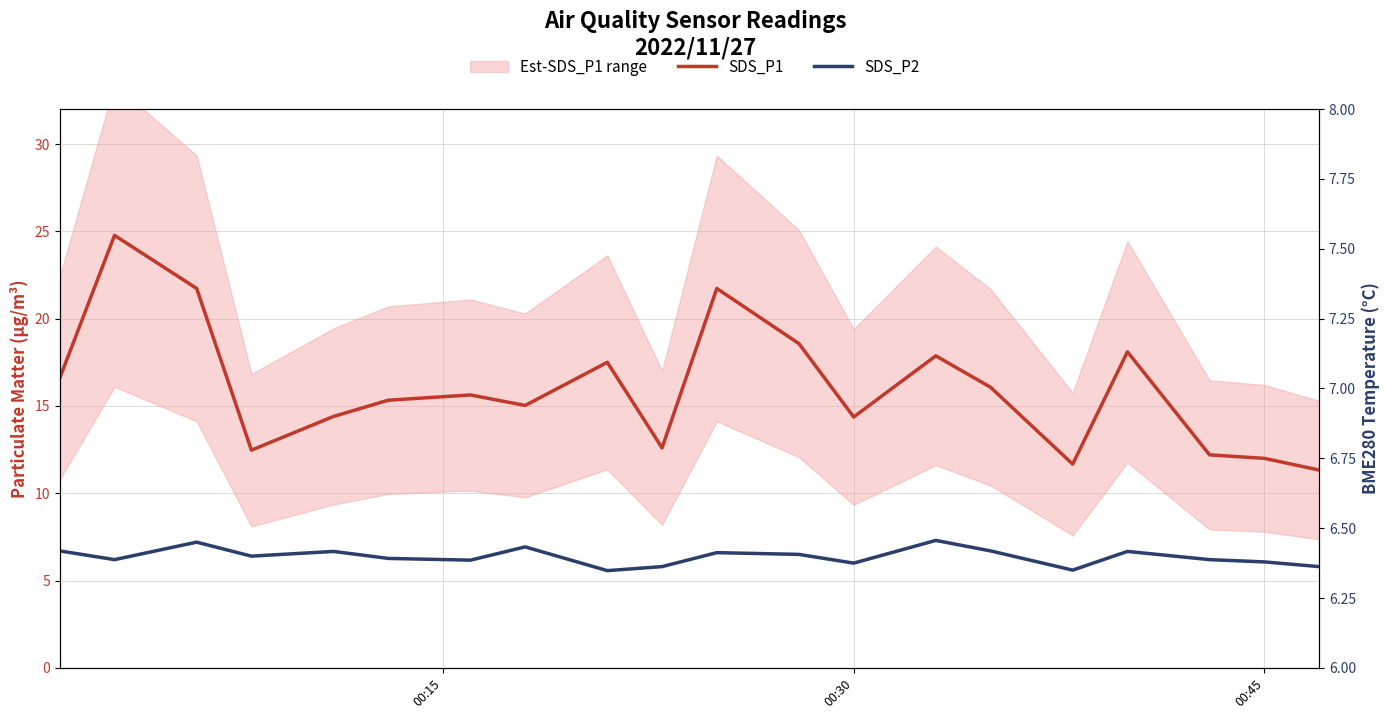

True or false: SDS_P2 and SDS_P1 intersect in this chart.

False